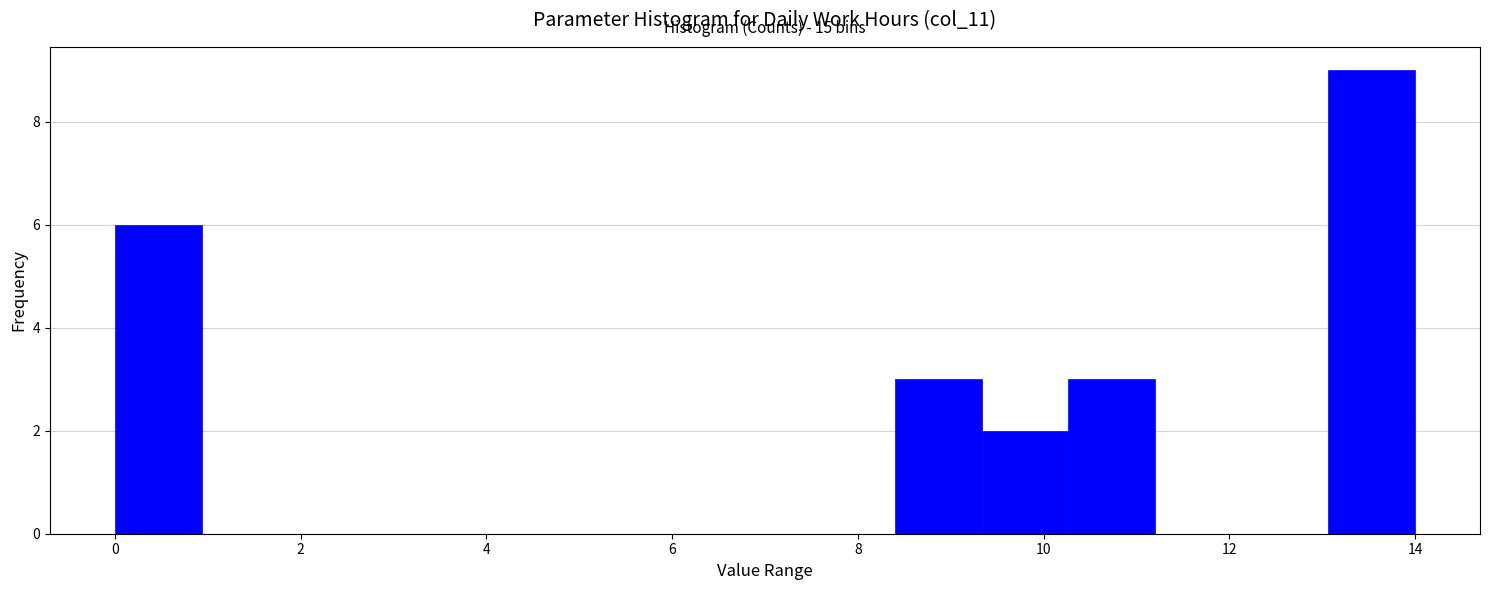

Which range on the x-axis has the tallest bar?

13.0 to 14.0